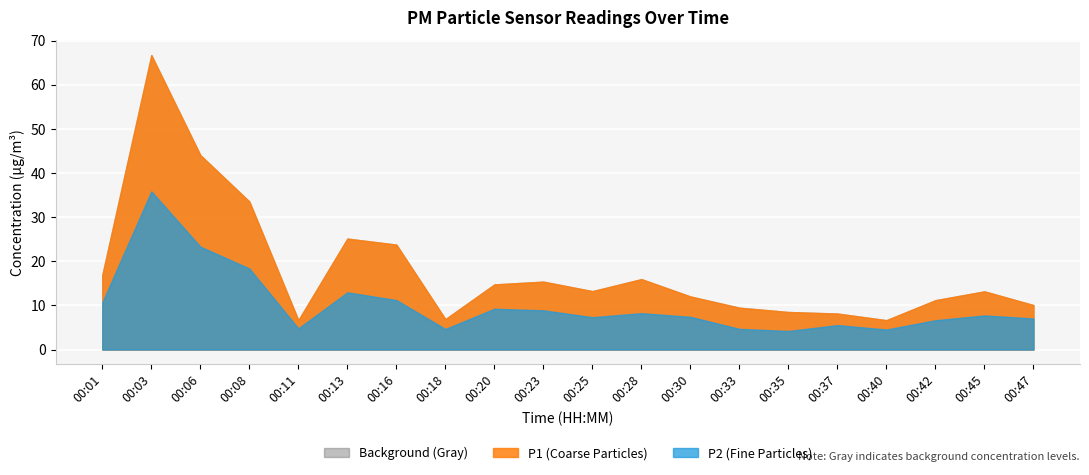

Rank the categories by P2 value from highest to lowest.

00:03, 00:06, 00:08, 00:13, 00:16, 00:01, 00:20, 00:23, 00:28, 00:45, 00:30, 00:25, 00:47, 00:42, 00:37, 00:11, 00:33, 00:18, 00:40, 00:35